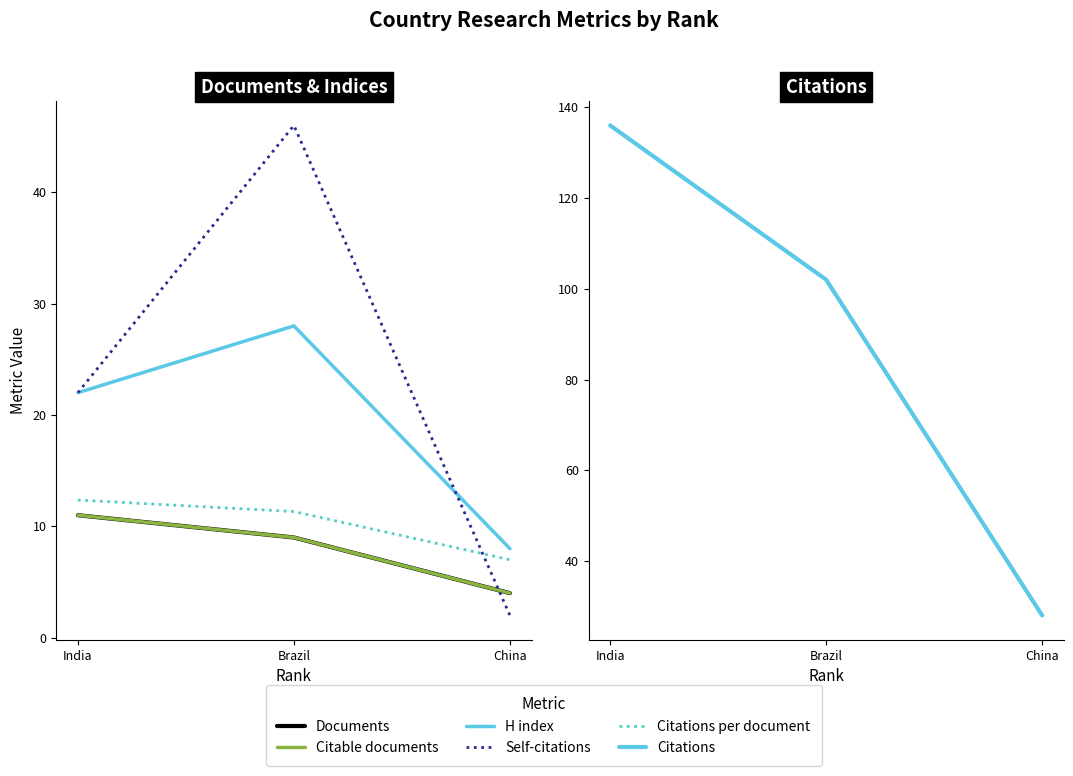

What is the label of the 2nd point from the left?

Brazil